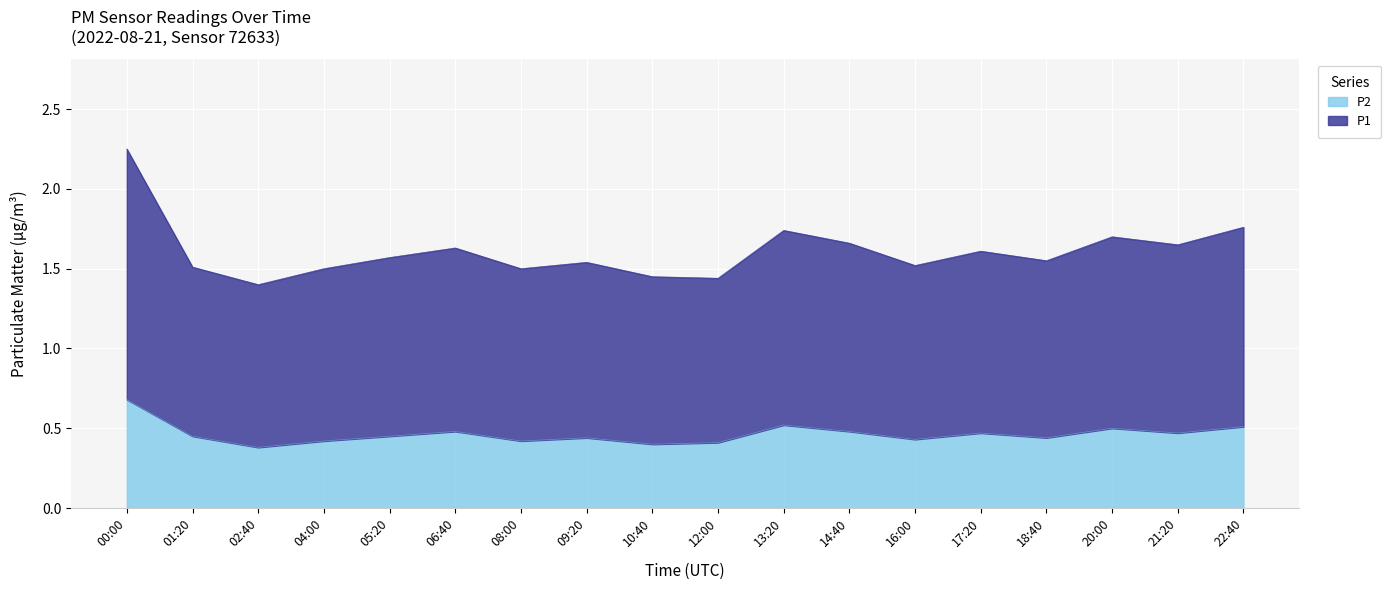

Between 10:40 and 18:40, which is larger?

18:40